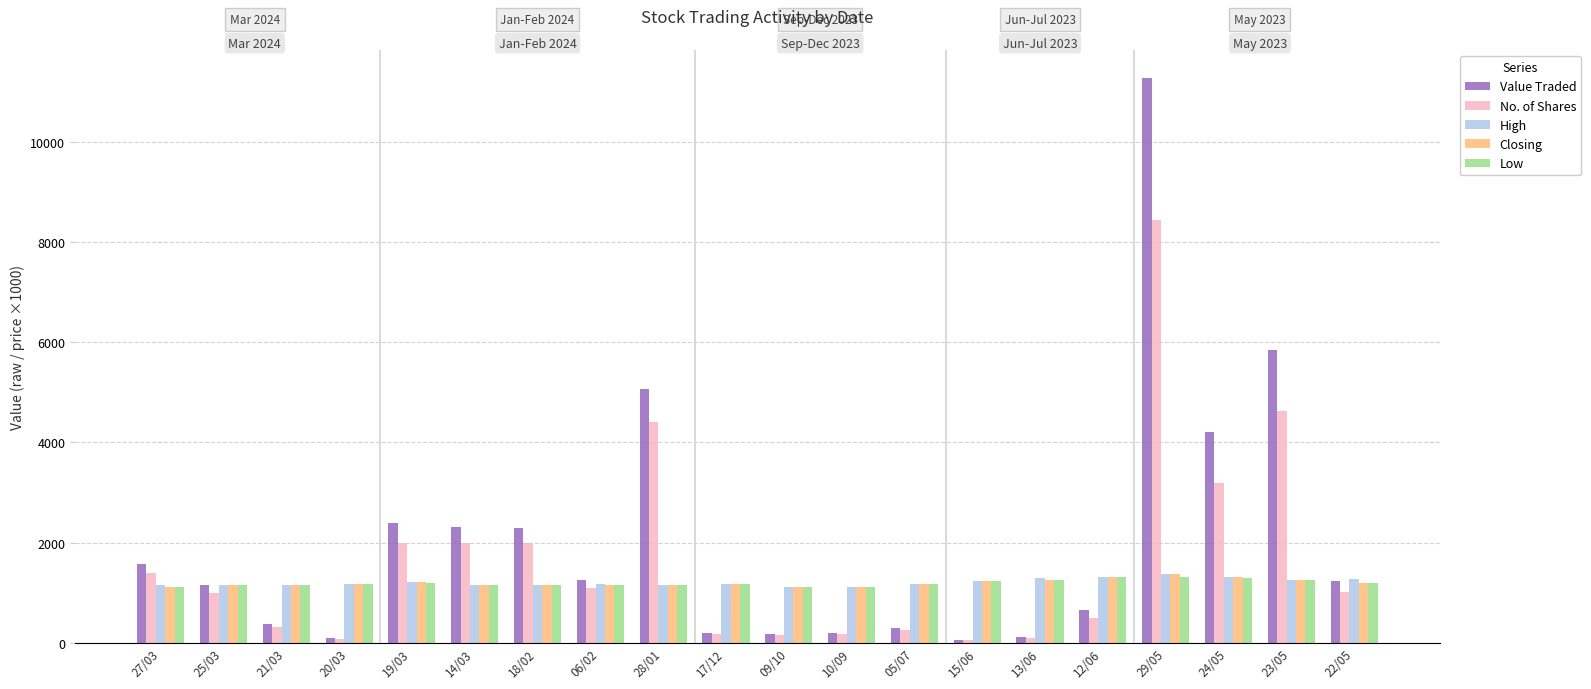

True or false: Closing has a value of 1900 at 10/09.

False